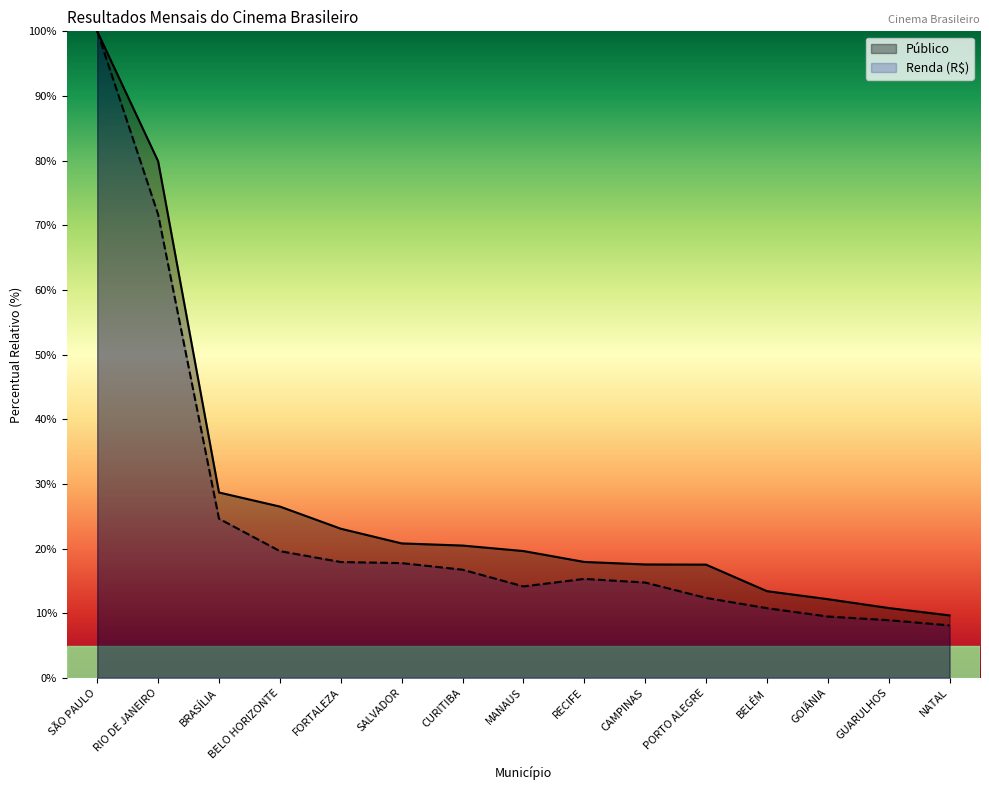

True or false: Público has more than 0 points higher than both neighbors.

False